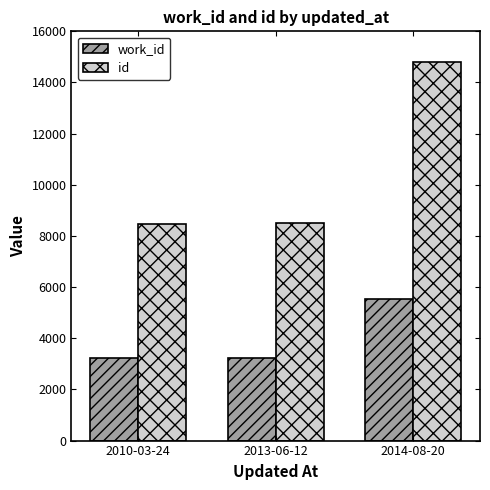

What is the average value of the work_id series?

4001